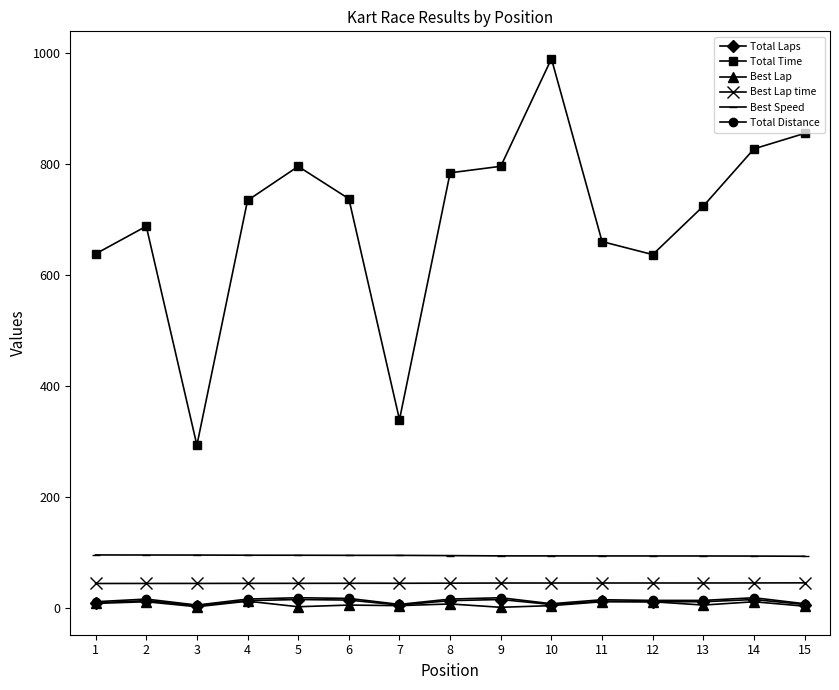

Where does the Best Lap time series first go above 45?

4